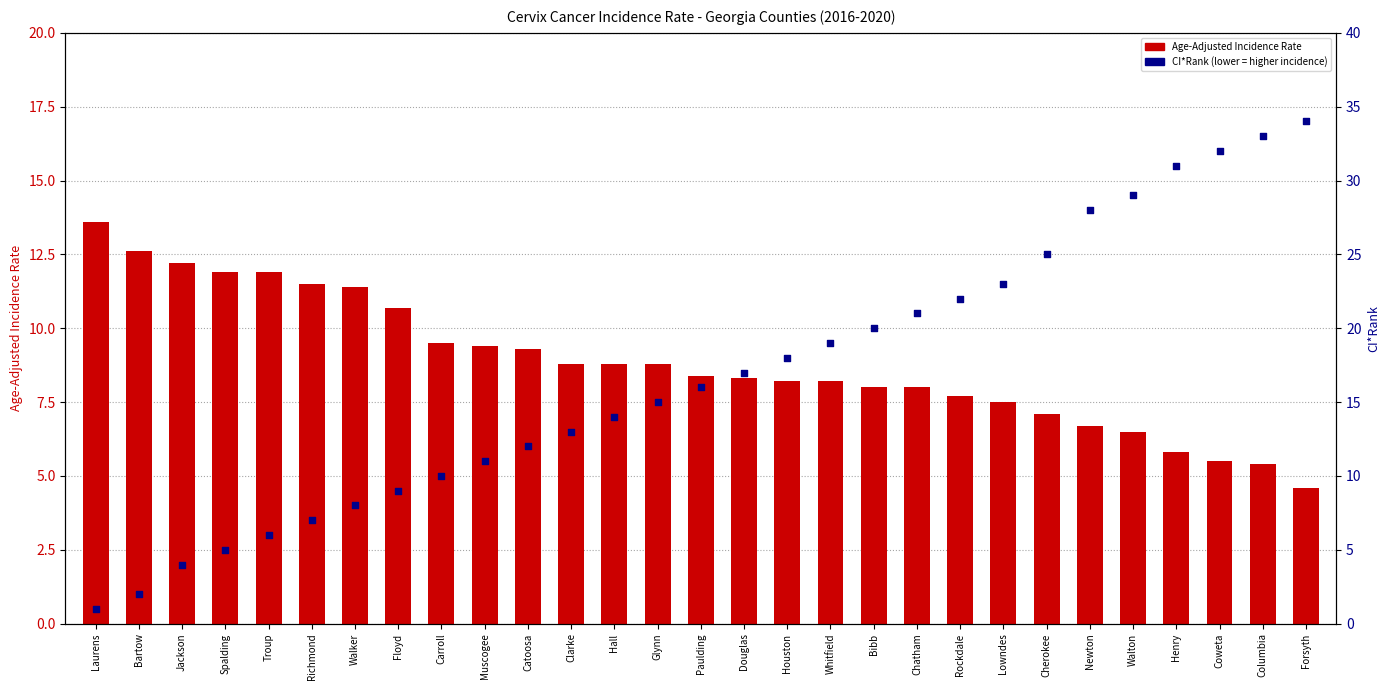

What is the total value across all series at Bartow?

14.6